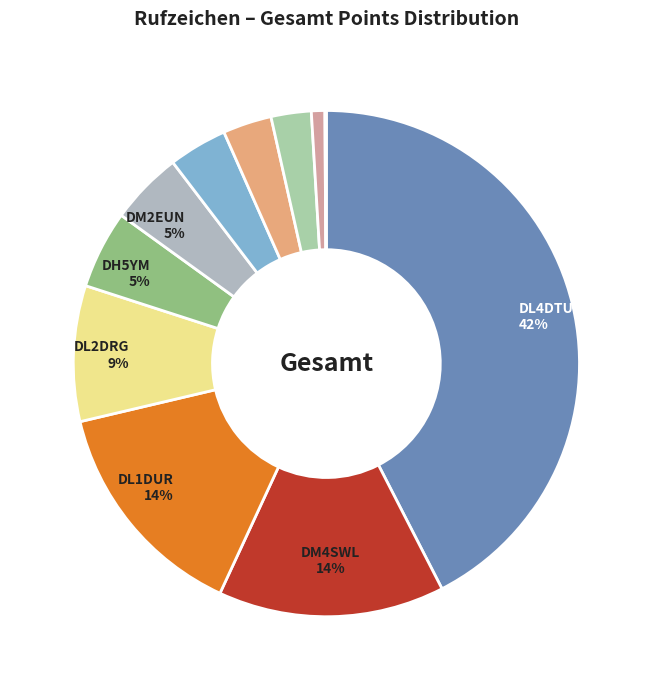

Which slice is the smallest?

DL8AMB